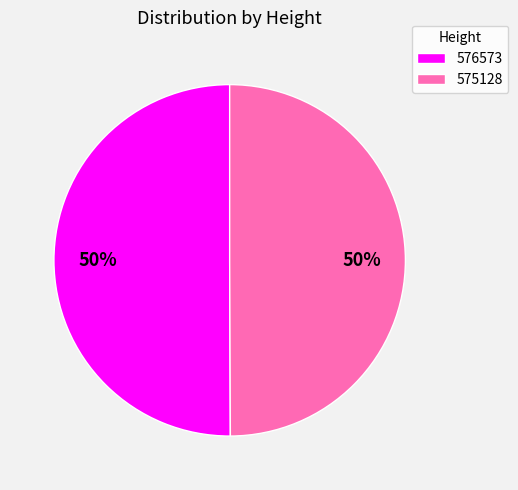

What percentage is the 575128 slice, to the nearest percent?

50%